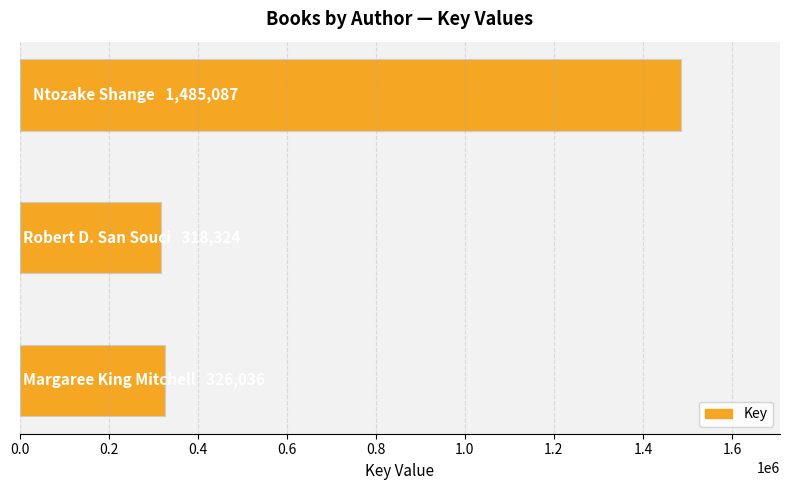

What is the value of the 2nd bar from the top?

318324